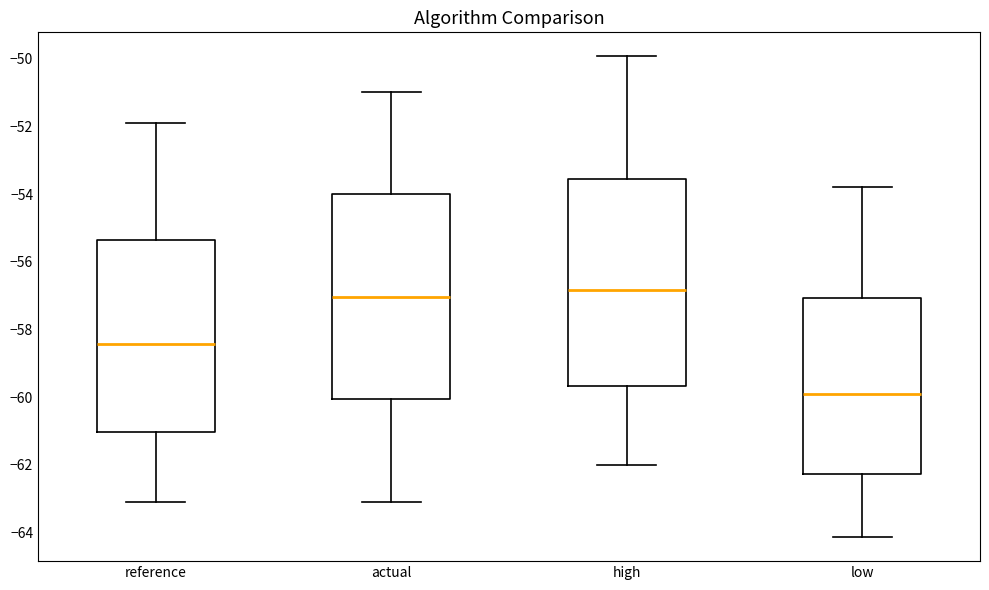

Where does the median line of the box for reference sit on the y-axis? The values are not printed on the chart, so give them approximately, as read against the axis.

-58.4